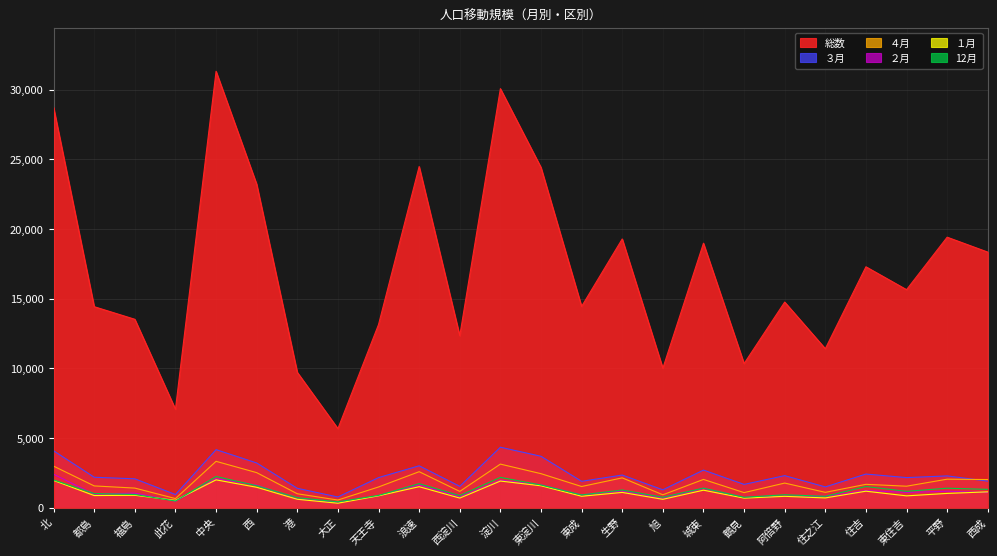

Which series has the largest total across all categories?

総数